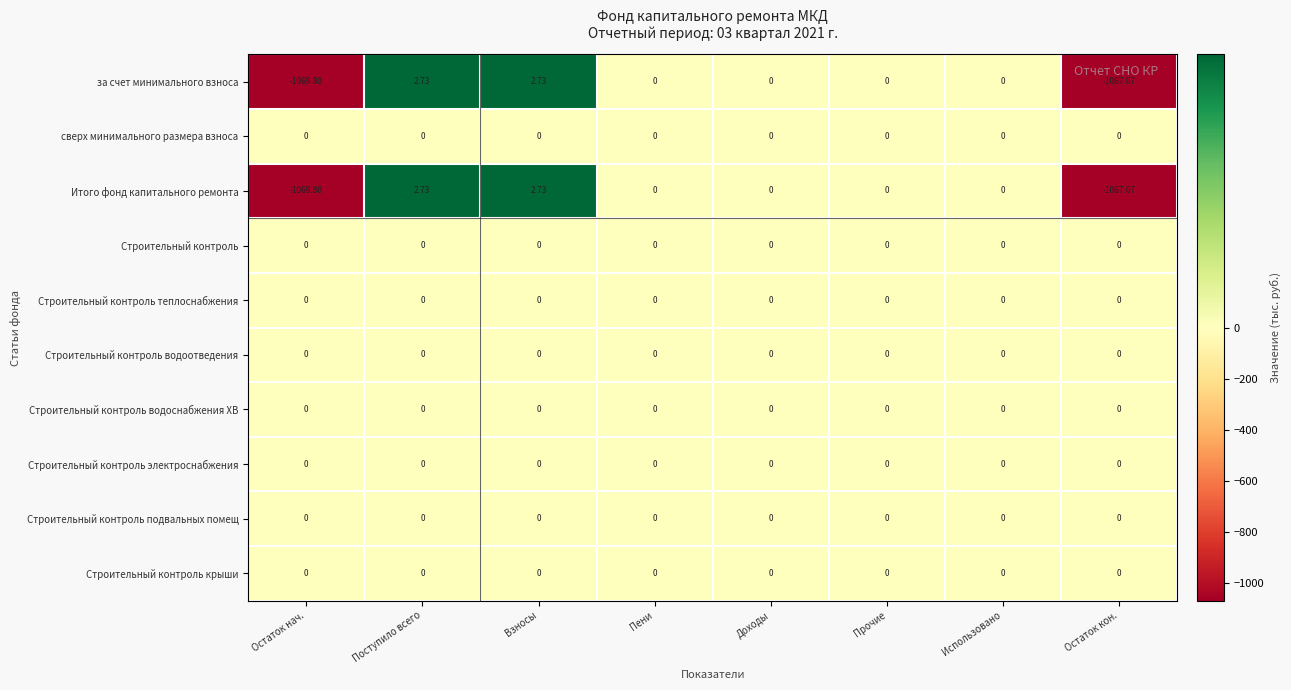

Reading left to right, extract all data points from this chart.

за счет минимального взноса: Остаток нач.=-1069.8	Поступило всего=2.7	Взносы=2.7	Пени=0.0	Доходы=0.0	Прочие=0.0	Использовано=0.0	Остаток кон.=-1067.1
сверх минимального размера взноса: Остаток нач.=0.0	Поступило всего=0.0	Взносы=0.0	Пени=0.0	Доходы=0.0	Прочие=0.0	Использовано=0.0	Остаток кон.=0.0
Итого фонд капитального ремонта: Остаток нач.=-1069.8	Поступило всего=2.7	Взносы=2.7	Пени=0.0	Доходы=0.0	Прочие=0.0	Использовано=0.0	Остаток кон.=-1067.1
Строительный контроль: Остаток нач.=0.0	Поступило всего=0.0	Взносы=0.0	Пени=0.0	Доходы=0.0	Прочие=0.0	Использовано=0.0	Остаток кон.=0.0
Строительный контроль теплоснабжения: Остаток нач.=0.0	Поступило всего=0.0	Взносы=0.0	Пени=0.0	Доходы=0.0	Прочие=0.0	Использовано=0.0	Остаток кон.=0.0
Строительный контроль водоотведения: Остаток нач.=0.0	Поступило всего=0.0	Взносы=0.0	Пени=0.0	Доходы=0.0	Прочие=0.0	Использовано=0.0	Остаток кон.=0.0
Строительный контроль водоснабжения ХВ: Остаток нач.=0.0	Поступило всего=0.0	Взносы=0.0	Пени=0.0	Доходы=0.0	Прочие=0.0	Использовано=0.0	Остаток кон.=0.0
Строительный контроль электроснабжения: Остаток нач.=0.0	Поступило всего=0.0	Взносы=0.0	Пени=0.0	Доходы=0.0	Прочие=0.0	Использовано=0.0	Остаток кон.=0.0
Строительный контроль подвальных помещ: Остаток нач.=0.0	Поступило всего=0.0	Взносы=0.0	Пени=0.0	Доходы=0.0	Прочие=0.0	Использовано=0.0	Остаток кон.=0.0
Строительный контроль крыши: Остаток нач.=0.0	Поступило всего=0.0	Взносы=0.0	Пени=0.0	Доходы=0.0	Прочие=0.0	Использовано=0.0	Остаток кон.=0.0